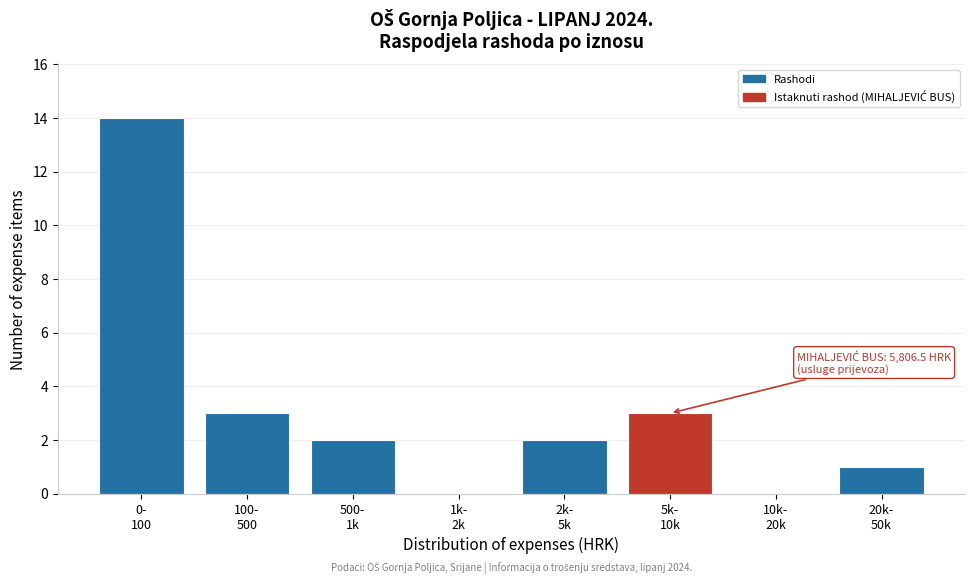

What is the sum of all values?

25